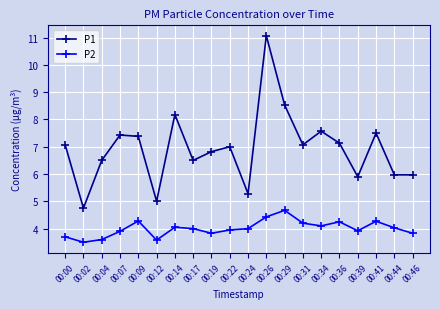

True or false: P2 has more than 0 interior local peaks.

True